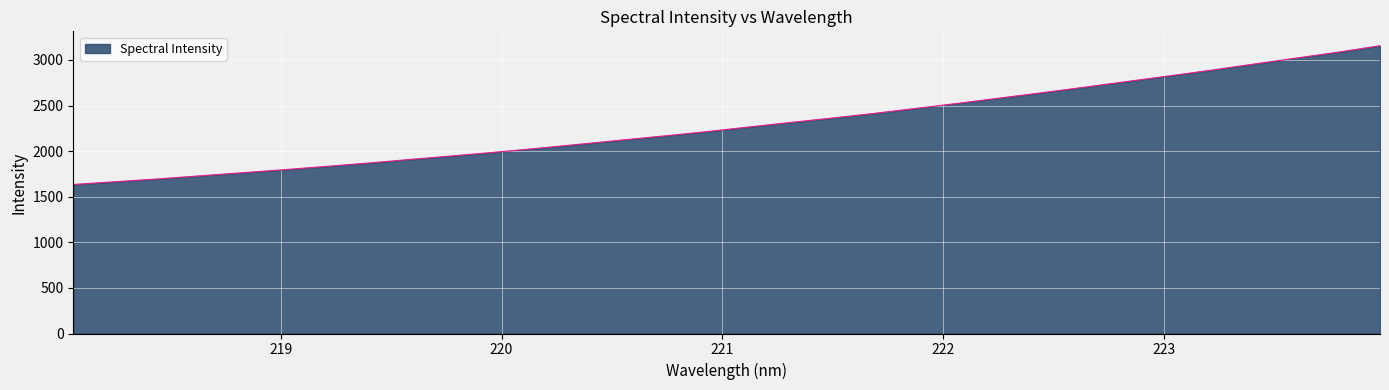

What is the difference between the maximum and minimum values?

1521.8